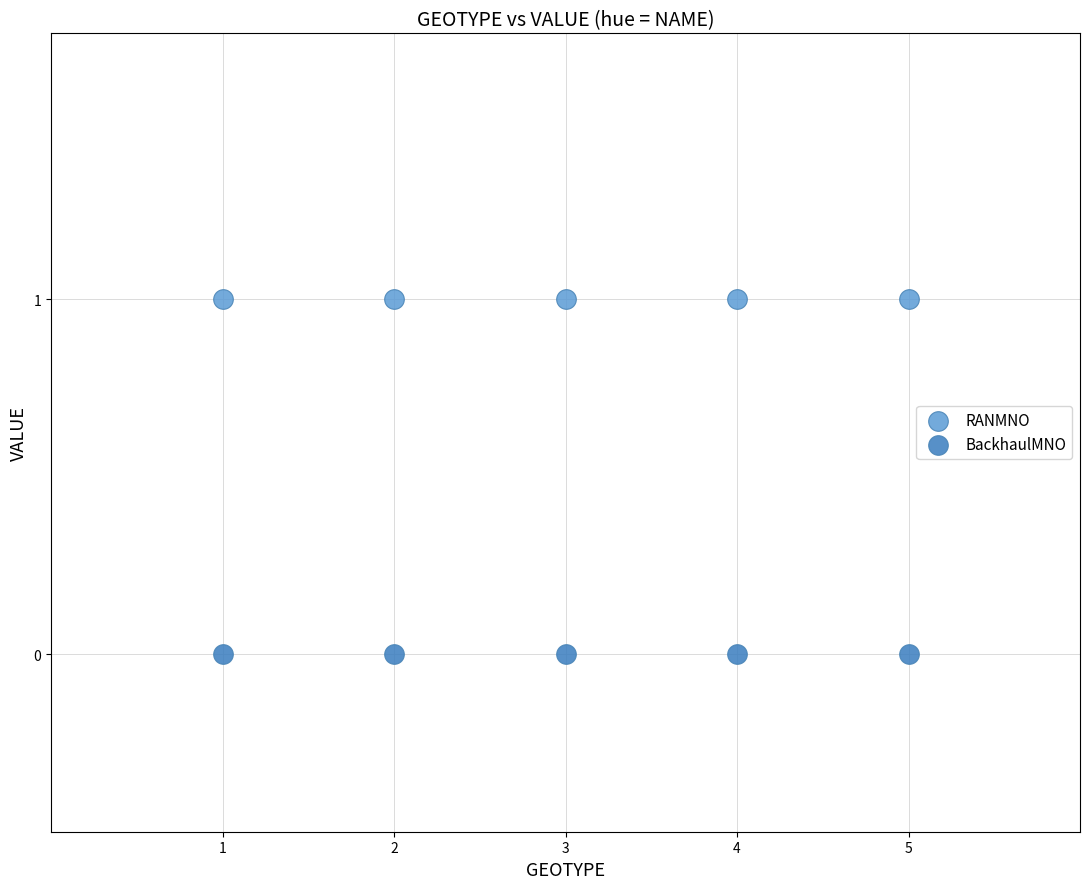

Across all data points, what is the average X value?

3